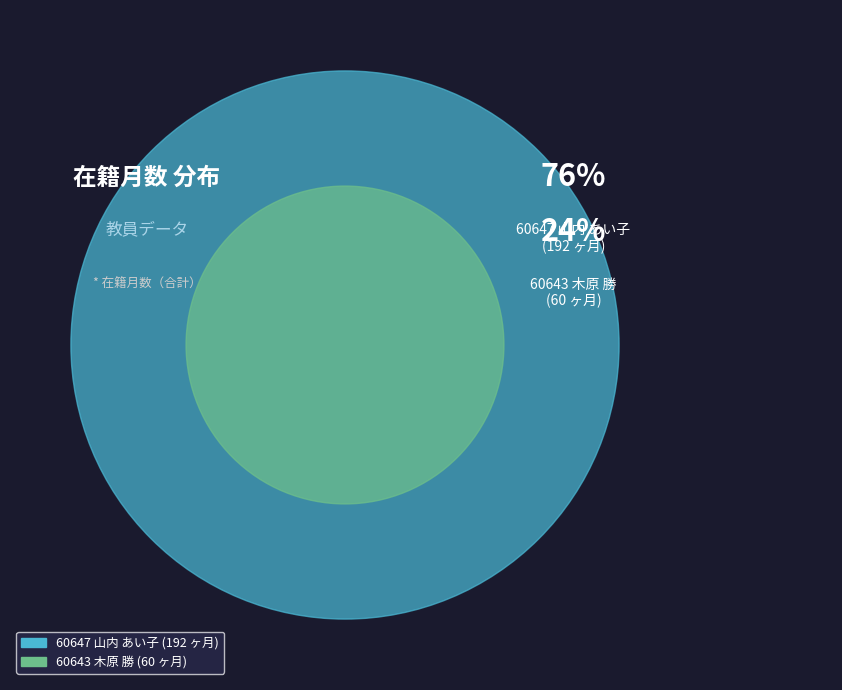

What is the ratio of the value at 60647 山内 あい子 to the value at 60643 木原 勝?

3.2